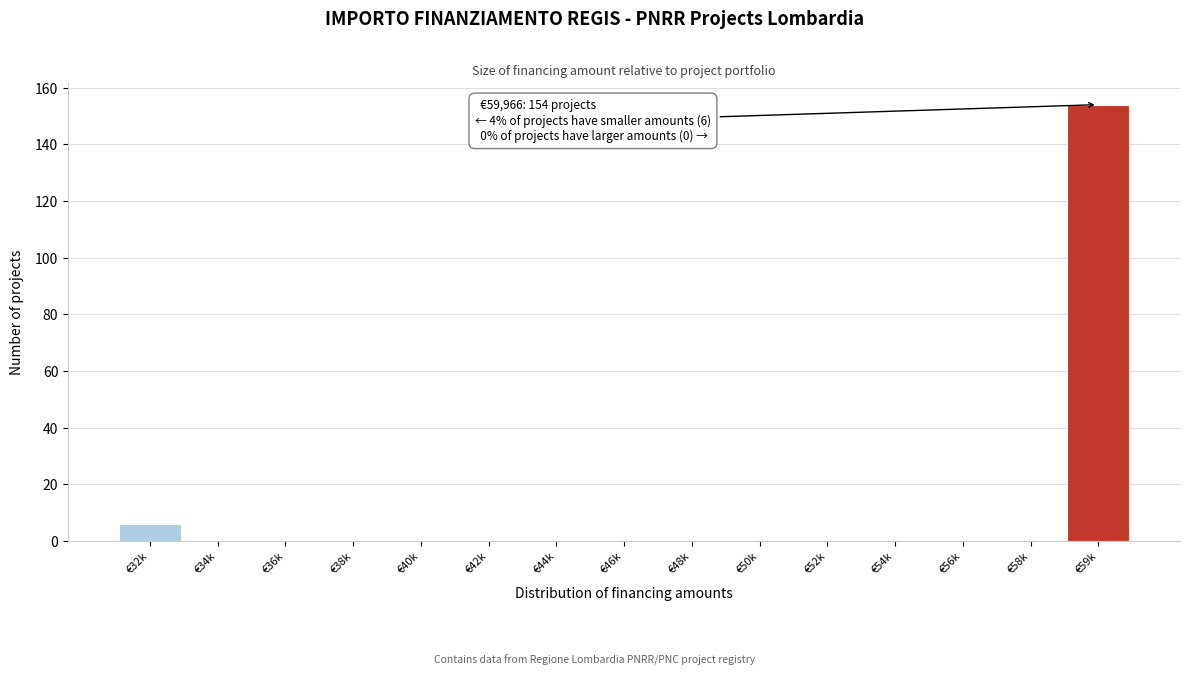

Reading left to right, extract all data points from this chart.

€32k=6	€34k=0	€36k=0	€38k=0	€40k=0	€42k=0	€44k=0	€46k=0	€48k=0	€50k=0	€52k=0	€54k=0	€56k=0	€58k=0	€59k=154